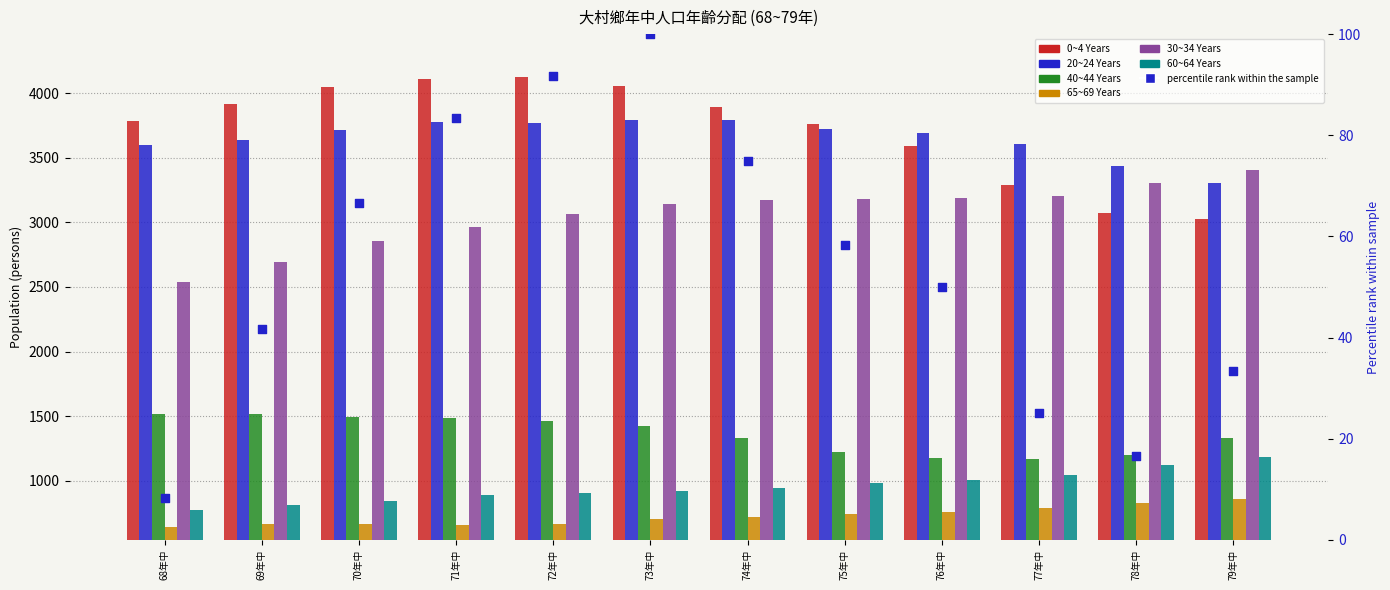

What is the total value across all series at 75年中?

13618.5